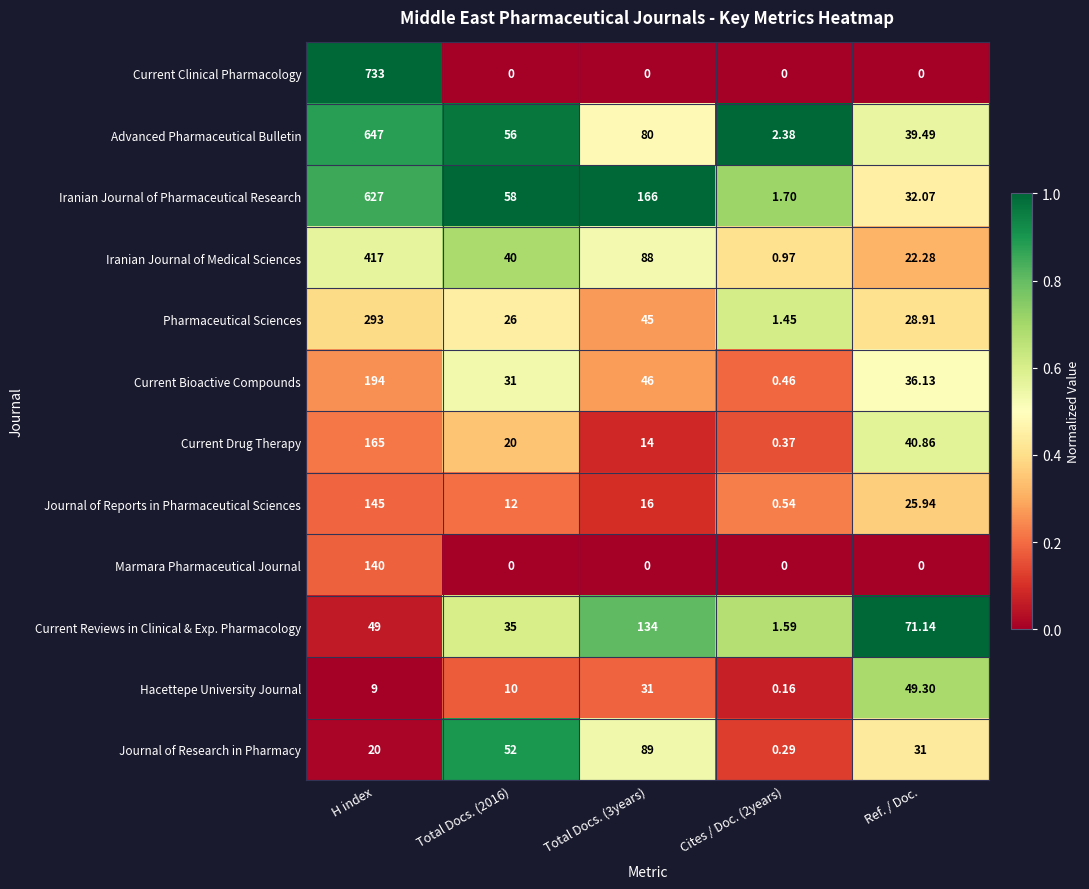

Where does the Advanced Pharmaceutical Bulletin series first go above 56?

H index